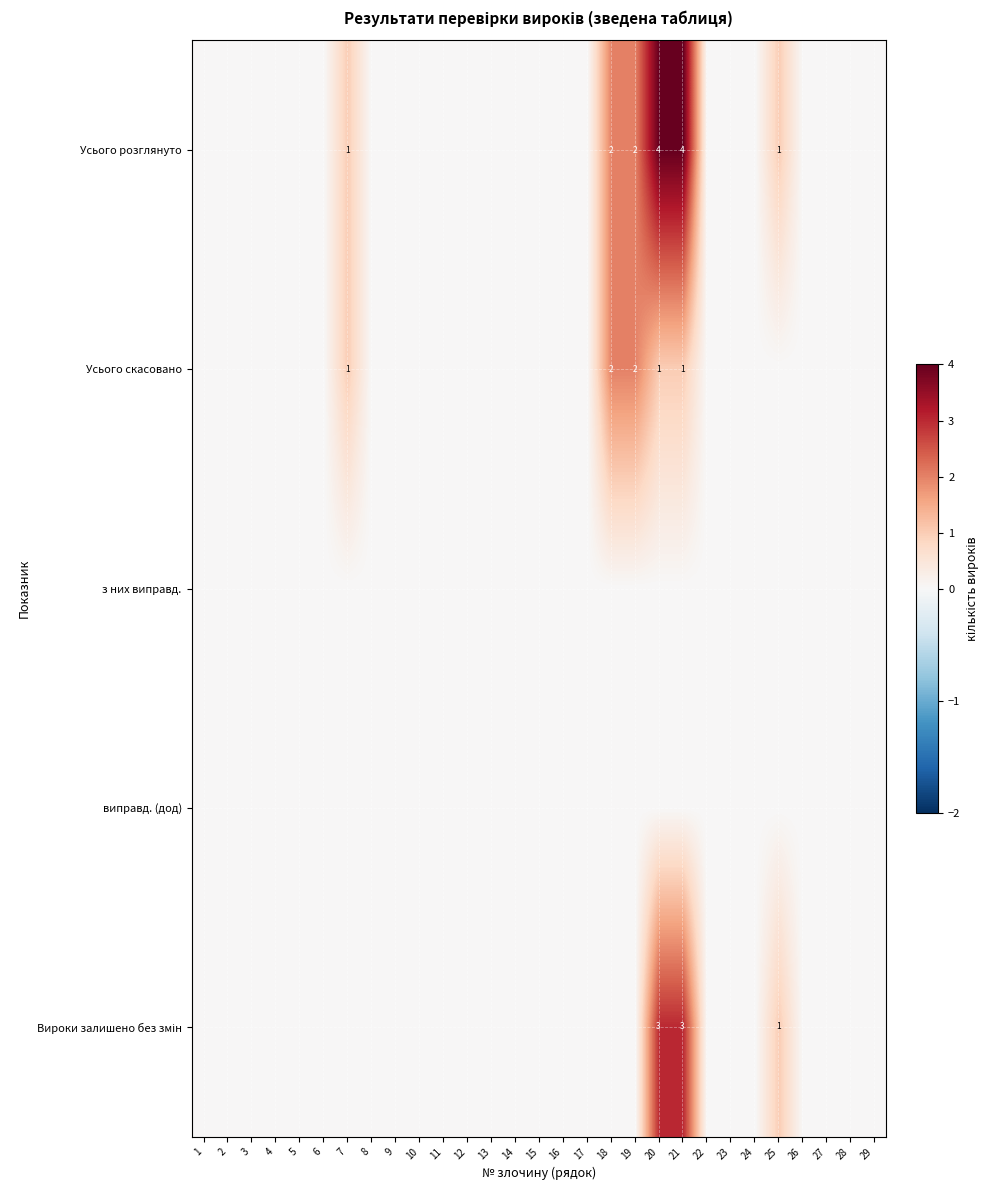

At how many categories does at least one series exceed 1?

4